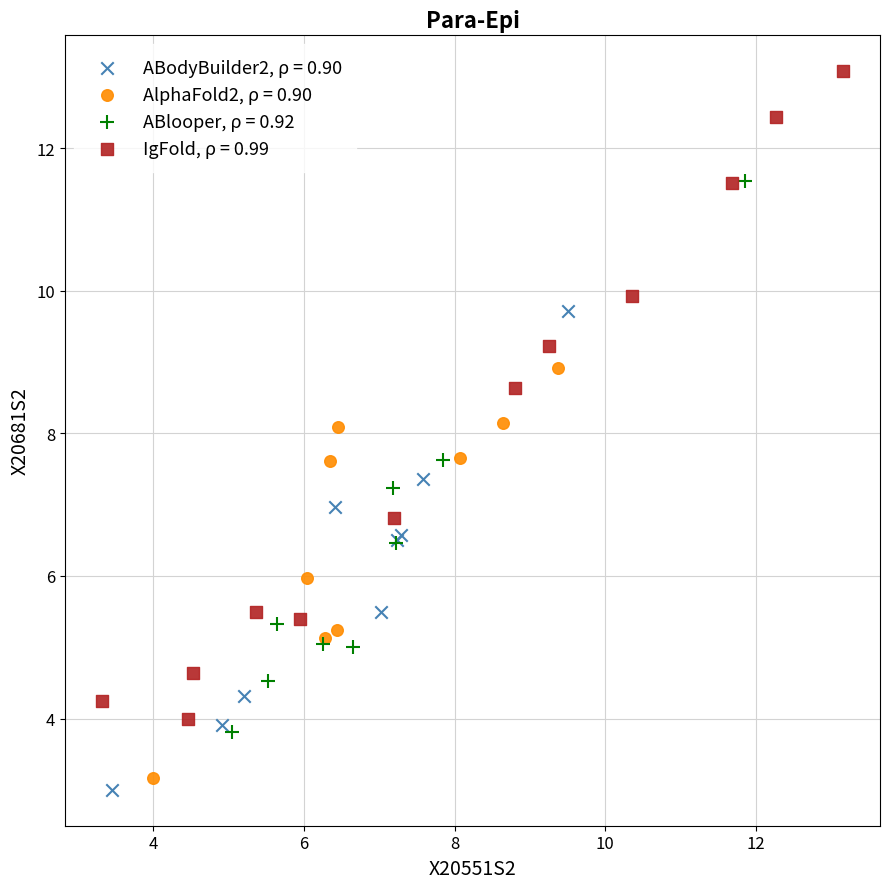

What are all the series names shown in the legend?

ABodyBuilder2, ρ = 0.90, AlphaFold2, ρ = 0.90, ABlooper, ρ = 0.92, IgFold, ρ = 0.99